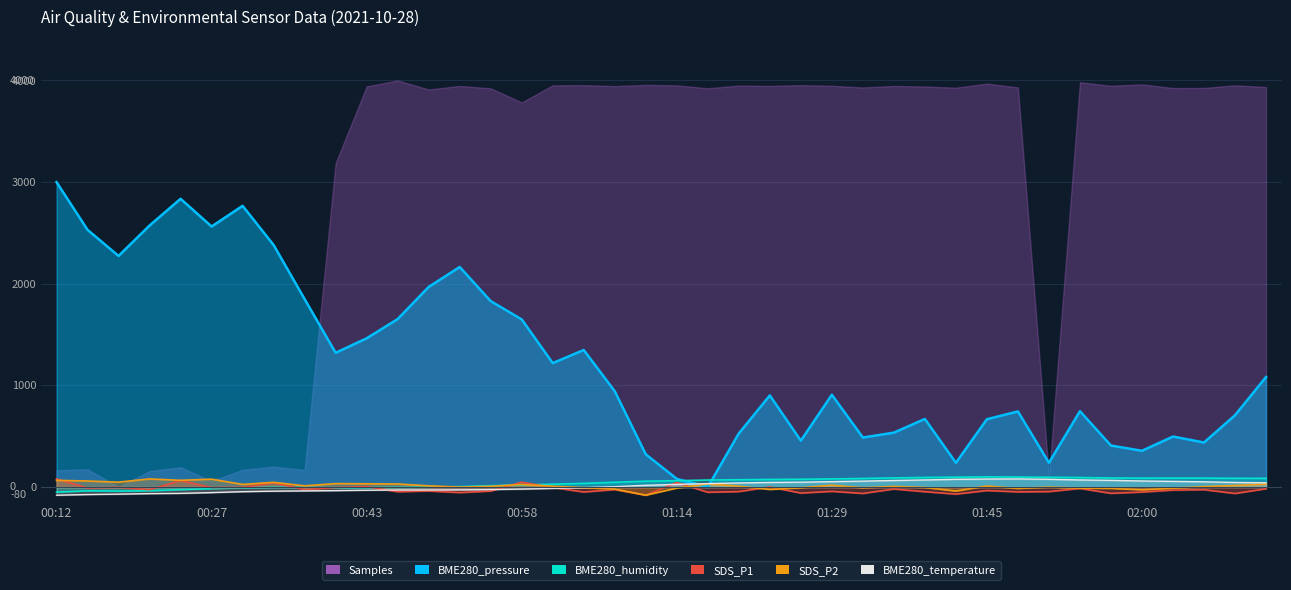

Where do Samples and SDS_P2 first cross each other?

00:15 and 00:18